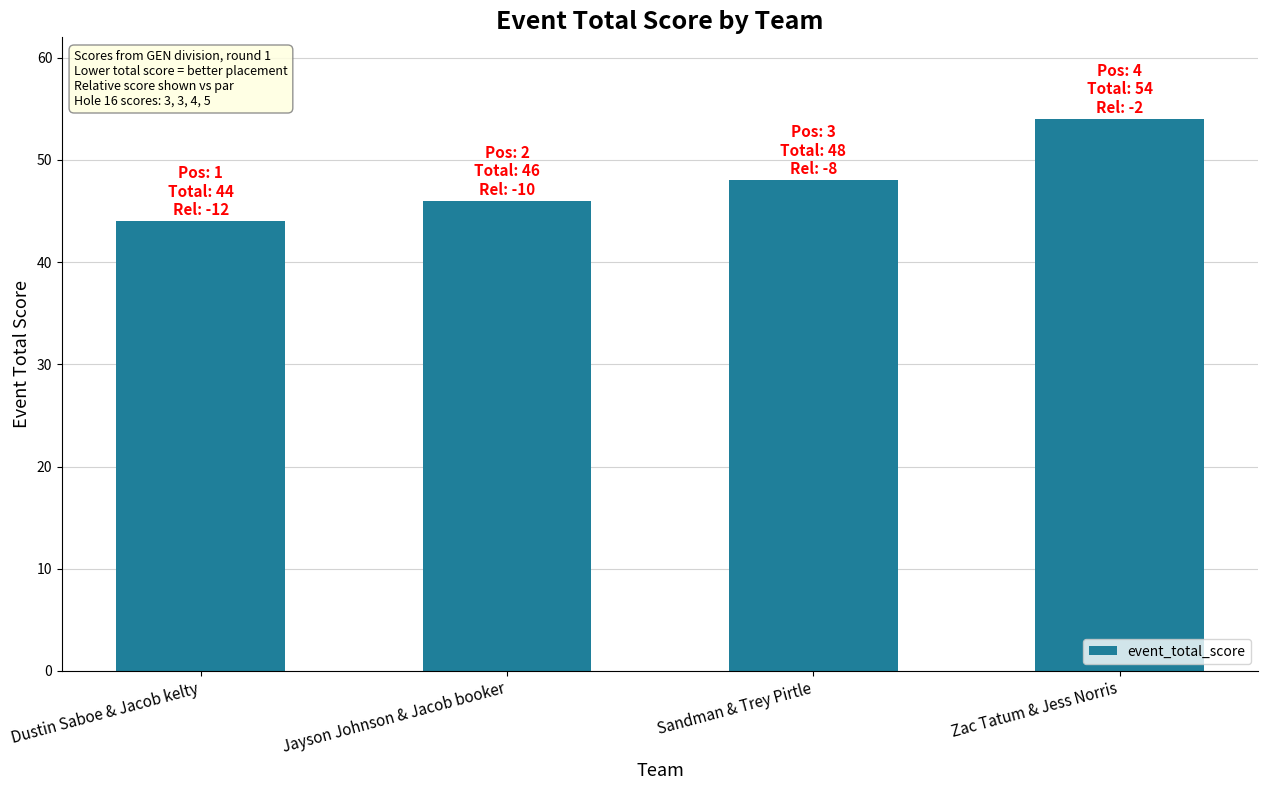

True or false: the data shows 46 at Jayson Johnson & Jacob booker.

True